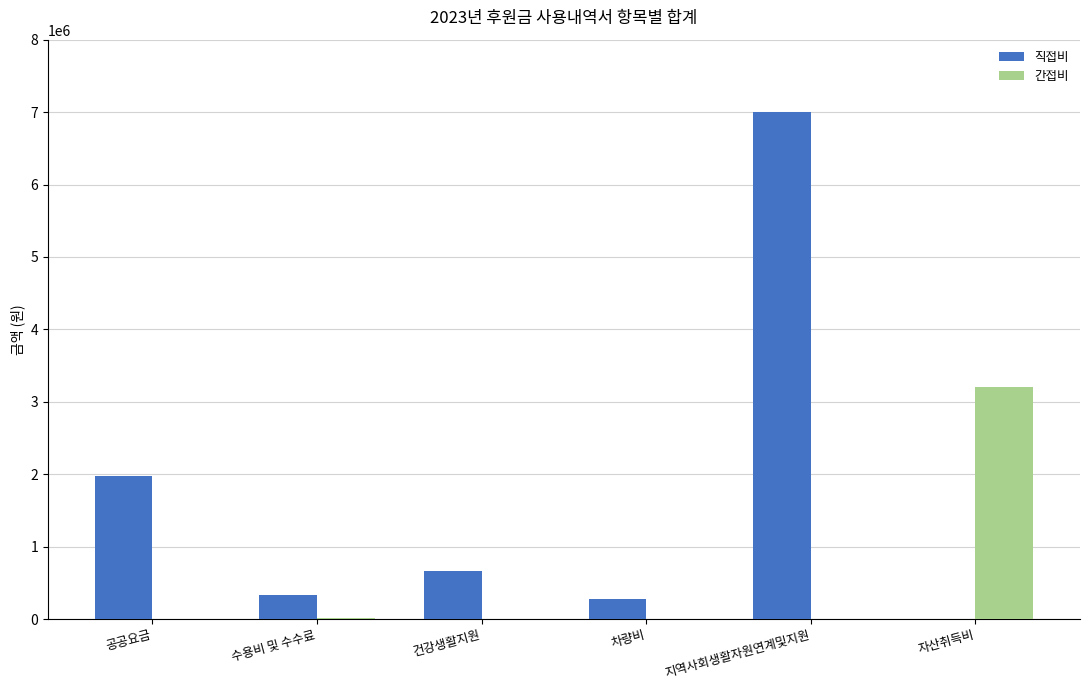

What is the sum of all 간접비 values?

3222661.5